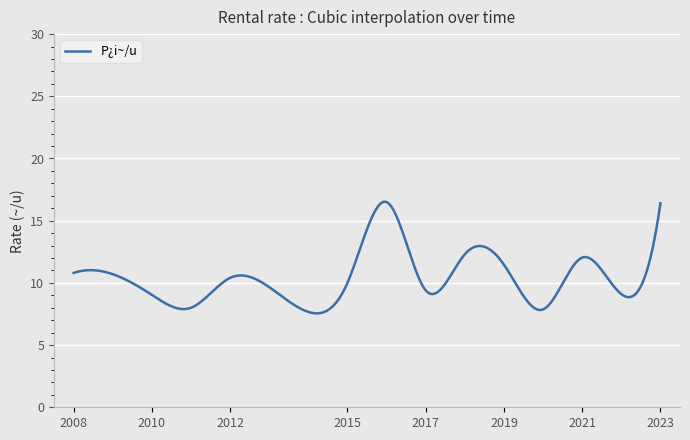

What is the minimum value shown in the chart?

7.5